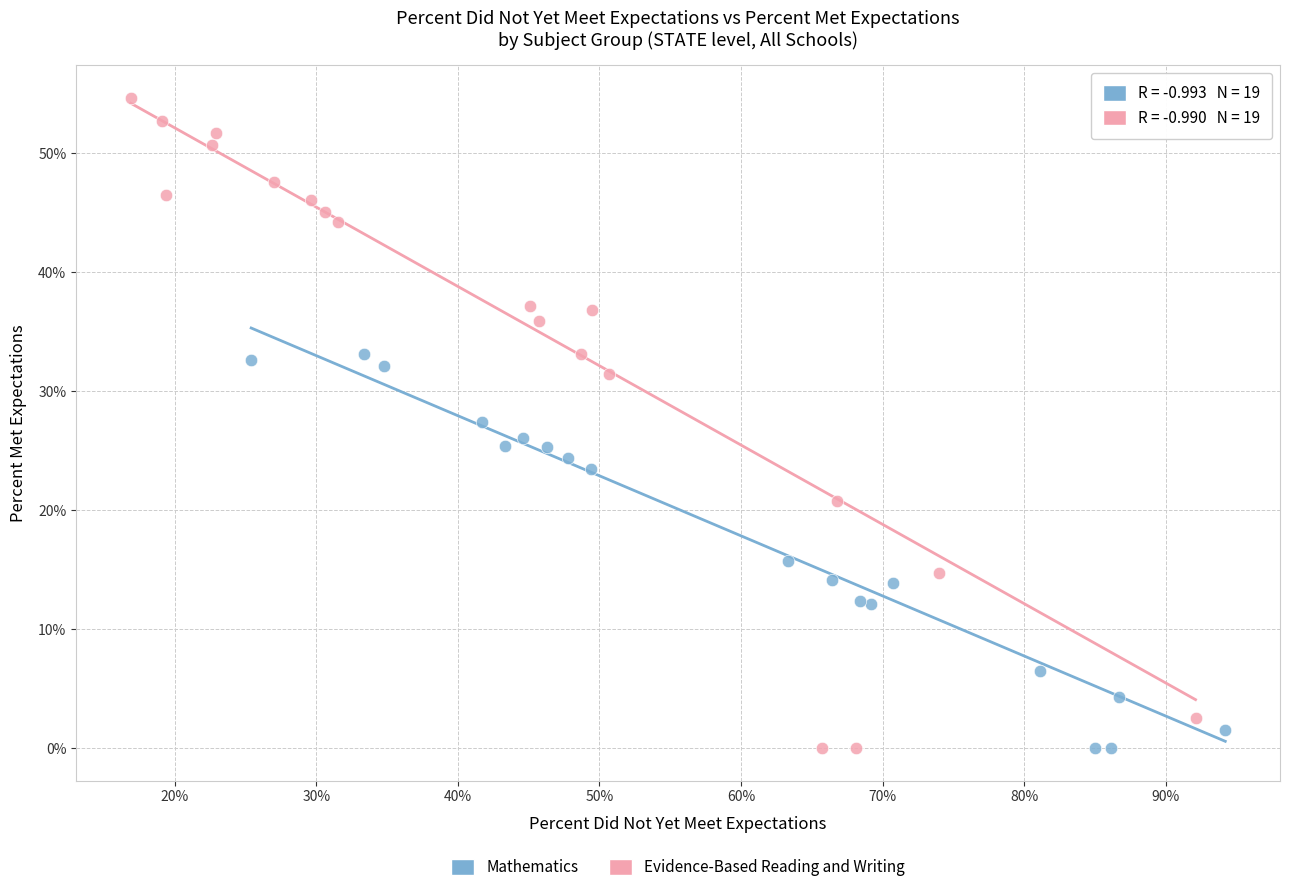

Which series contains the highest Y value?

Evidence-Based Reading and Writing